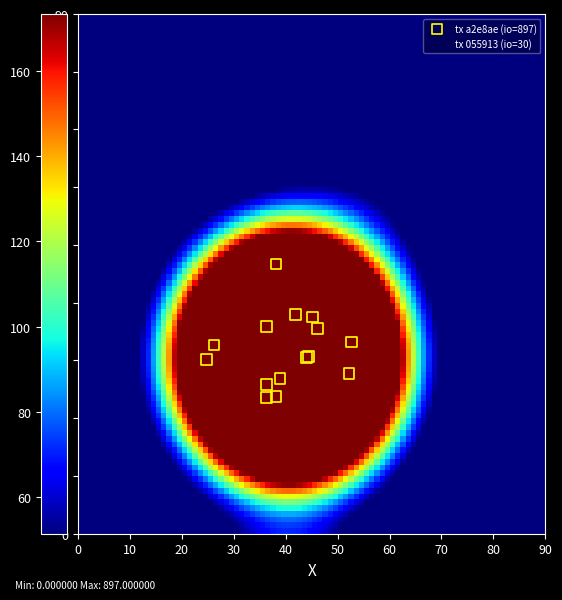

Which series contains the highest Y value?

tx 055913 (io=30)